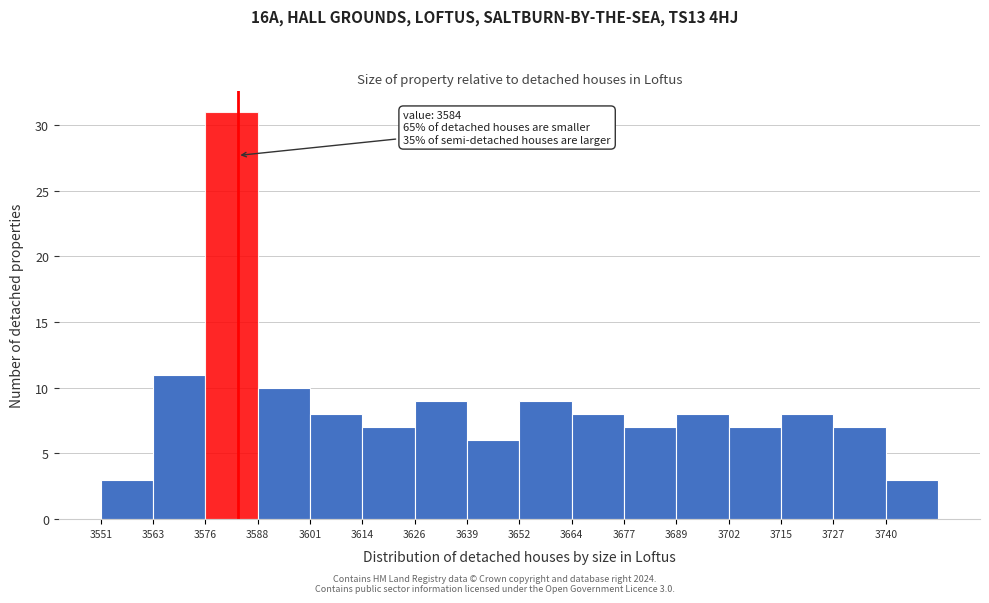

Over which range of the x-axis is the bar tallest?

3576 to 3588